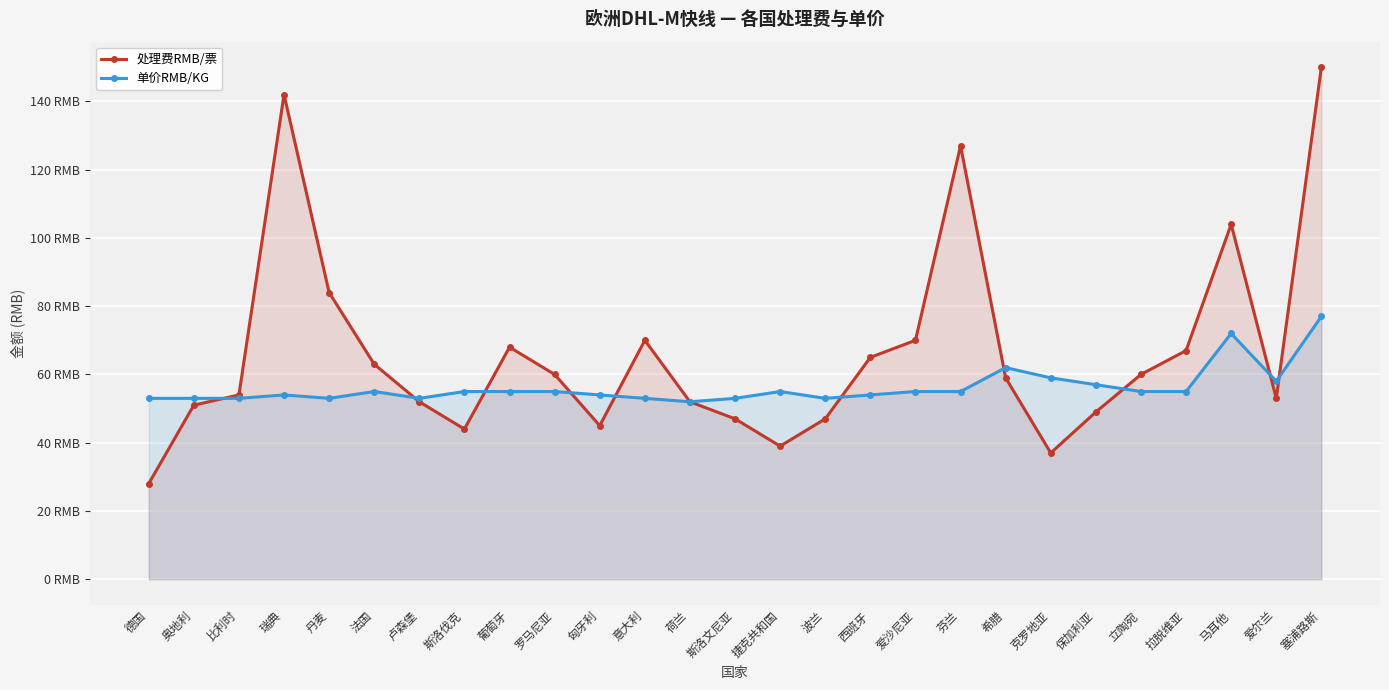

Does the chart display data point markers on the line(s)?

Yes